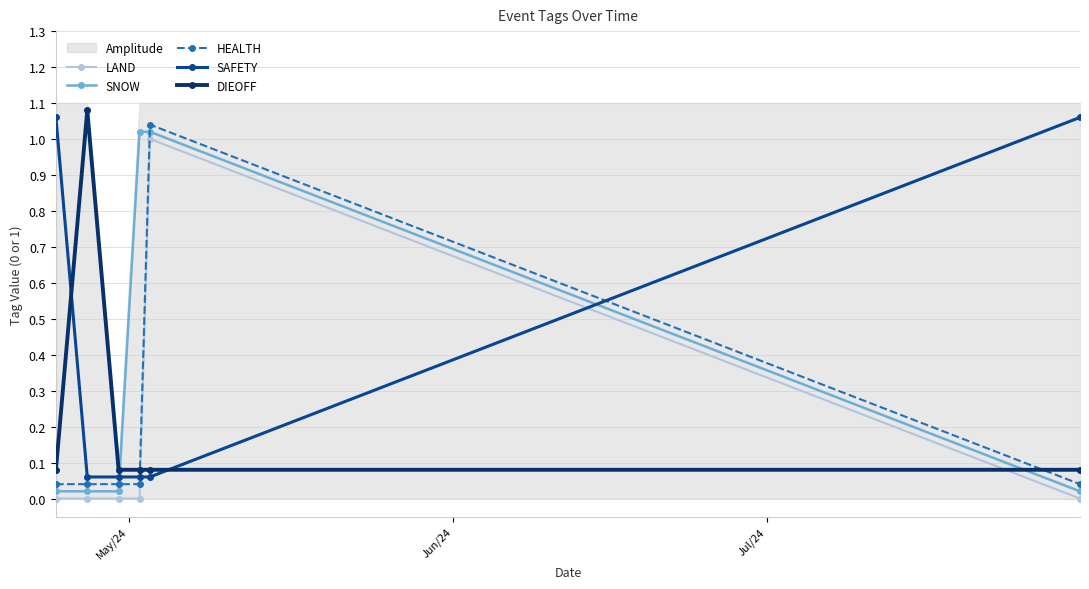

At which category is the sum across all series the highest?

4